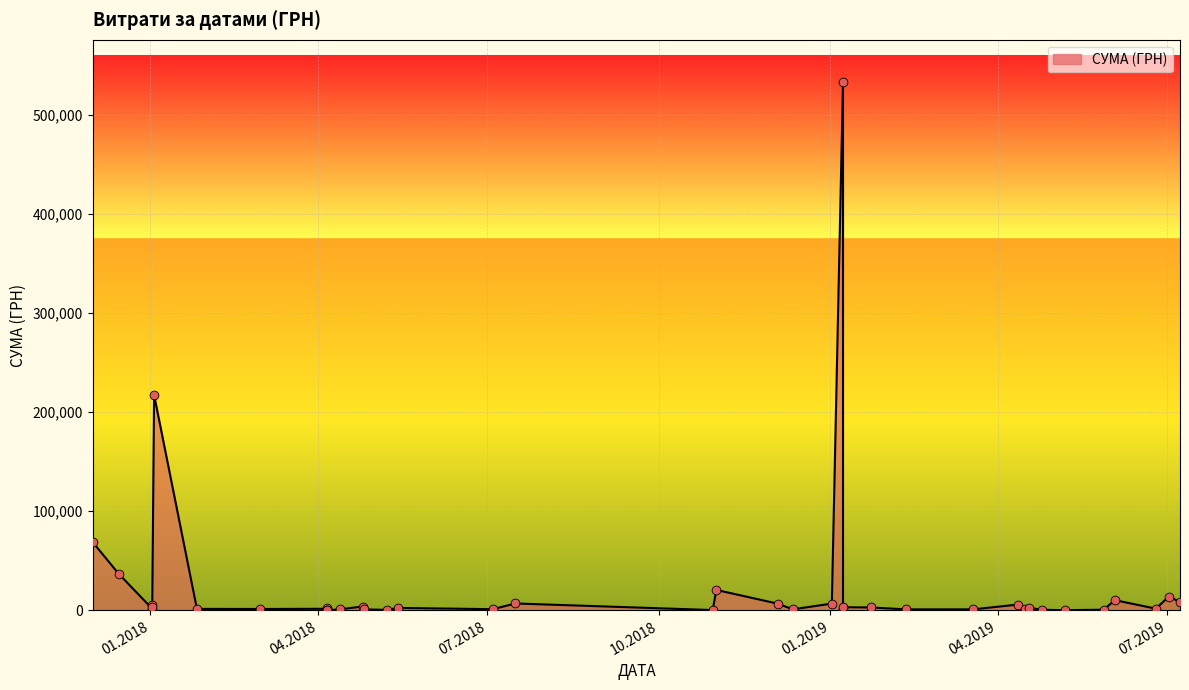

Approximately how many times larger is the value at 16.04.2019 compared to 23.01.2019?

0.5